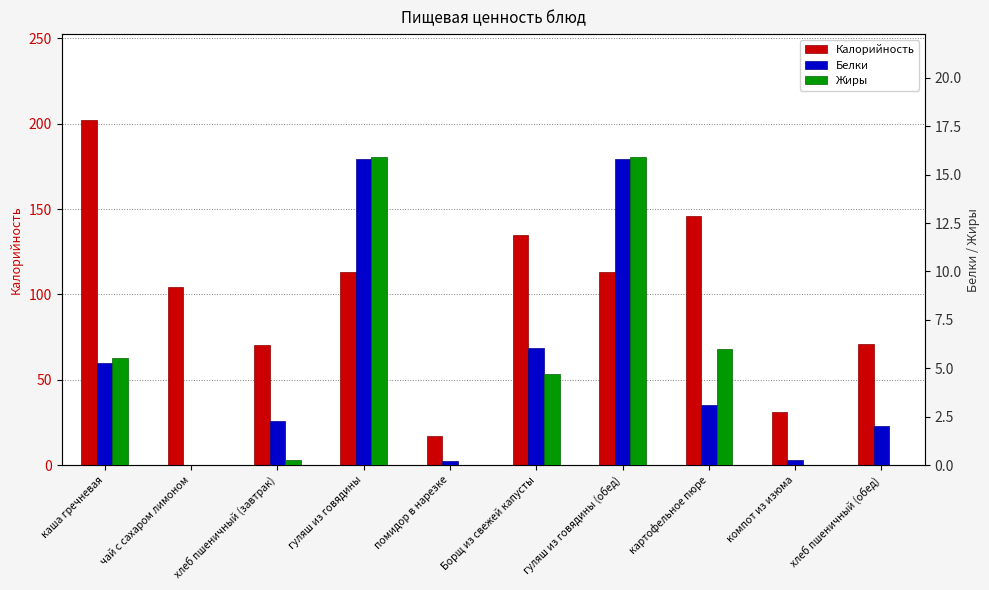

List the series in order of their peak value, lowest first.

Белки, Жиры, Калорийность